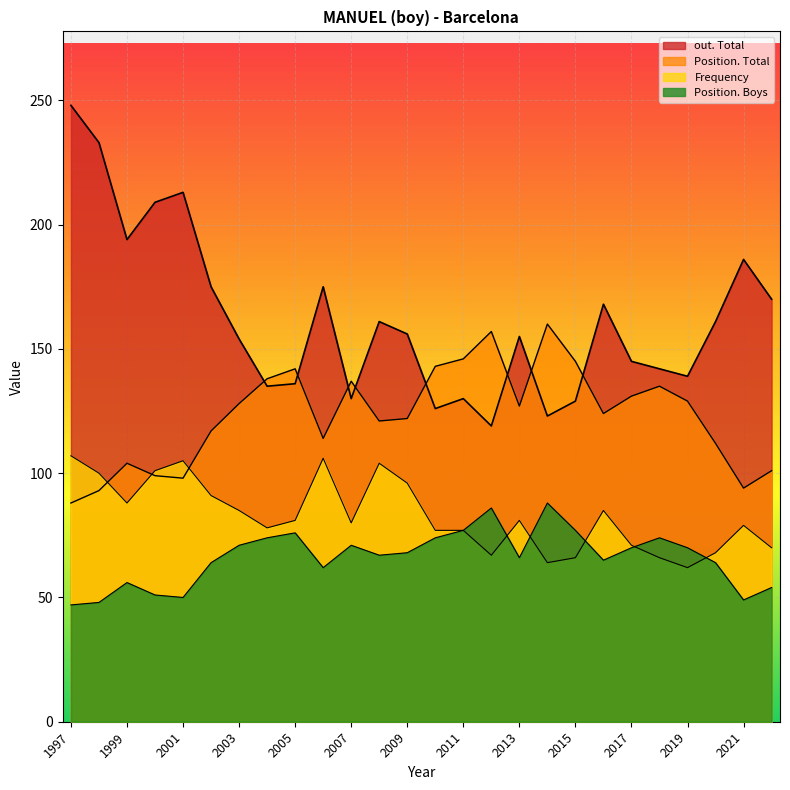

What is the sum of the out. Total values at 1997 and 2019?

387